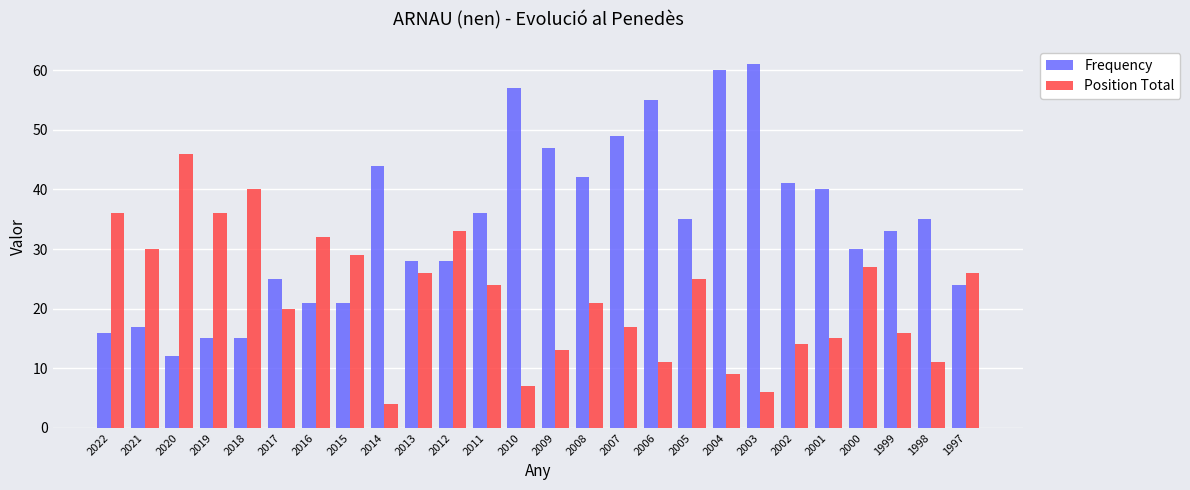

How many categories are shown in the chart?

26